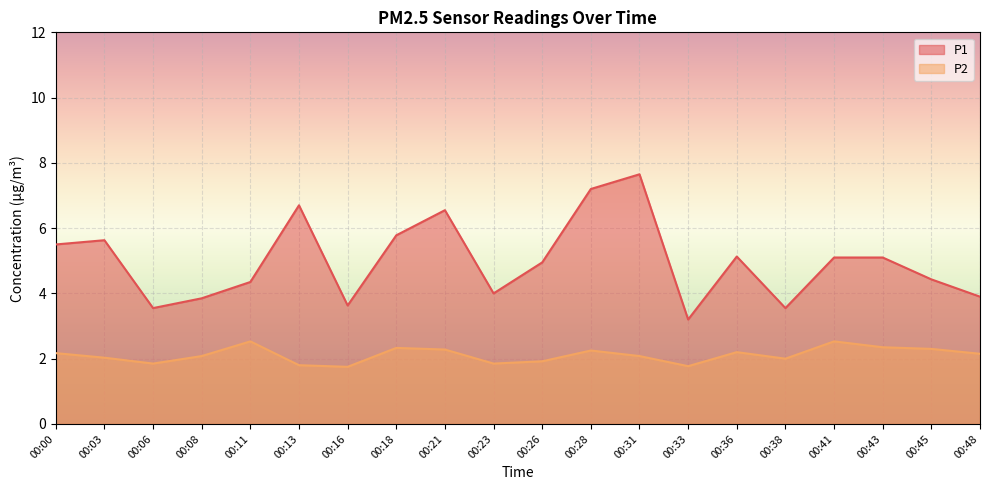

In P1, how many points are higher than both neighbors (excluding endpoints)?

5